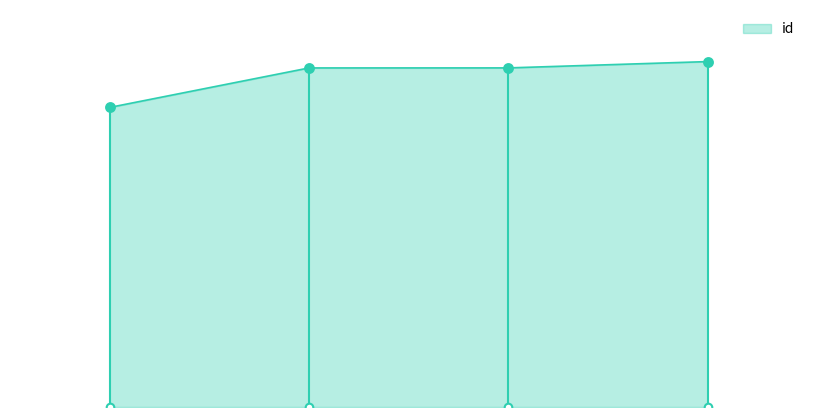

What is the change in value from 0.0 to 3.0?

+1300